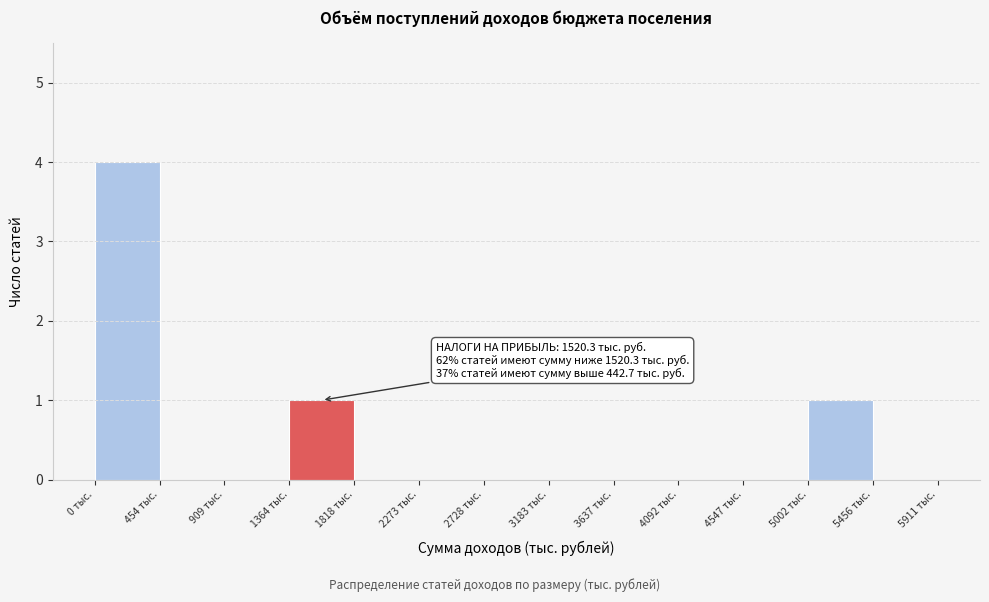

Which range on the x-axis has the tallest bar?

0 to 450